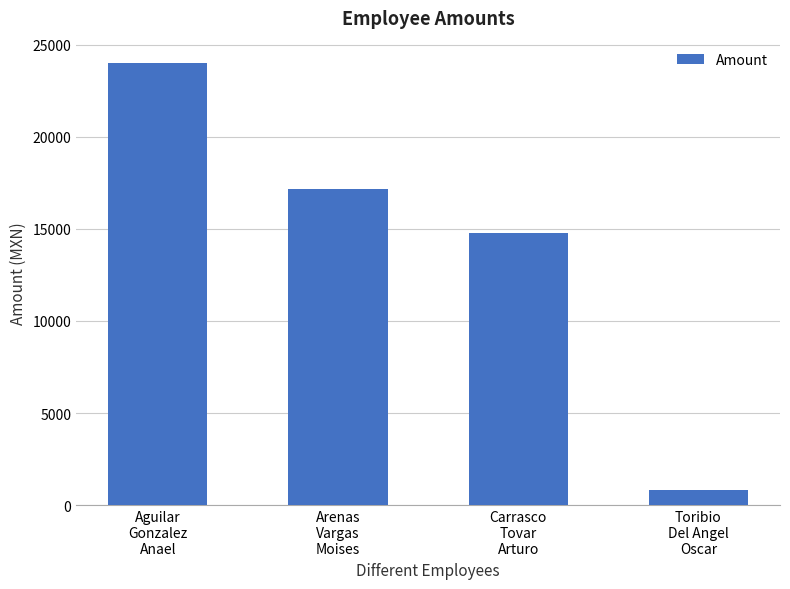

Approximately how many times larger is the value at Aguilar
Gonzalez
Anael compared to Carrasco
Tovar
Arturo?

1.6